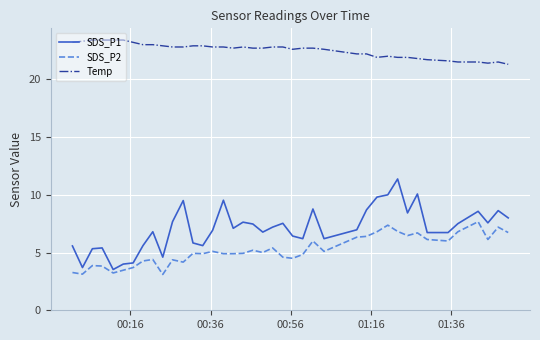

Which series has the largest total across all categories?

Temp